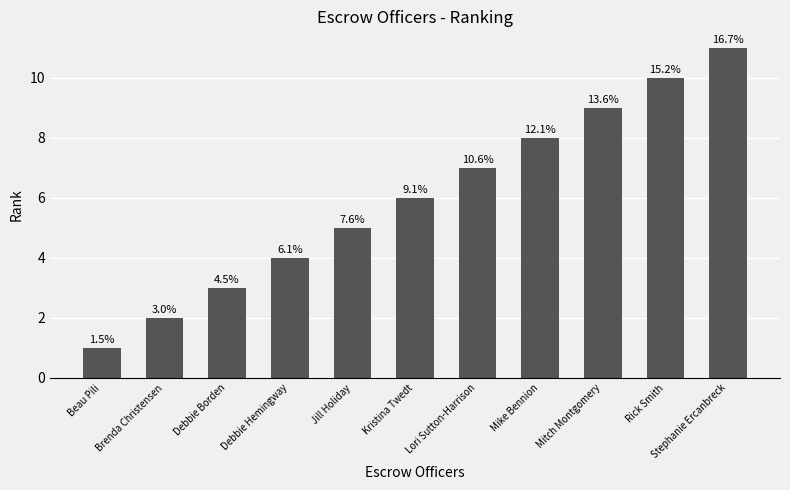

Does the chart contain any negative values?

No